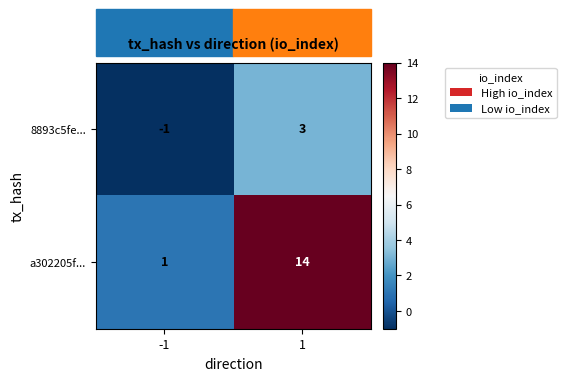

How many data points does each series have?

2